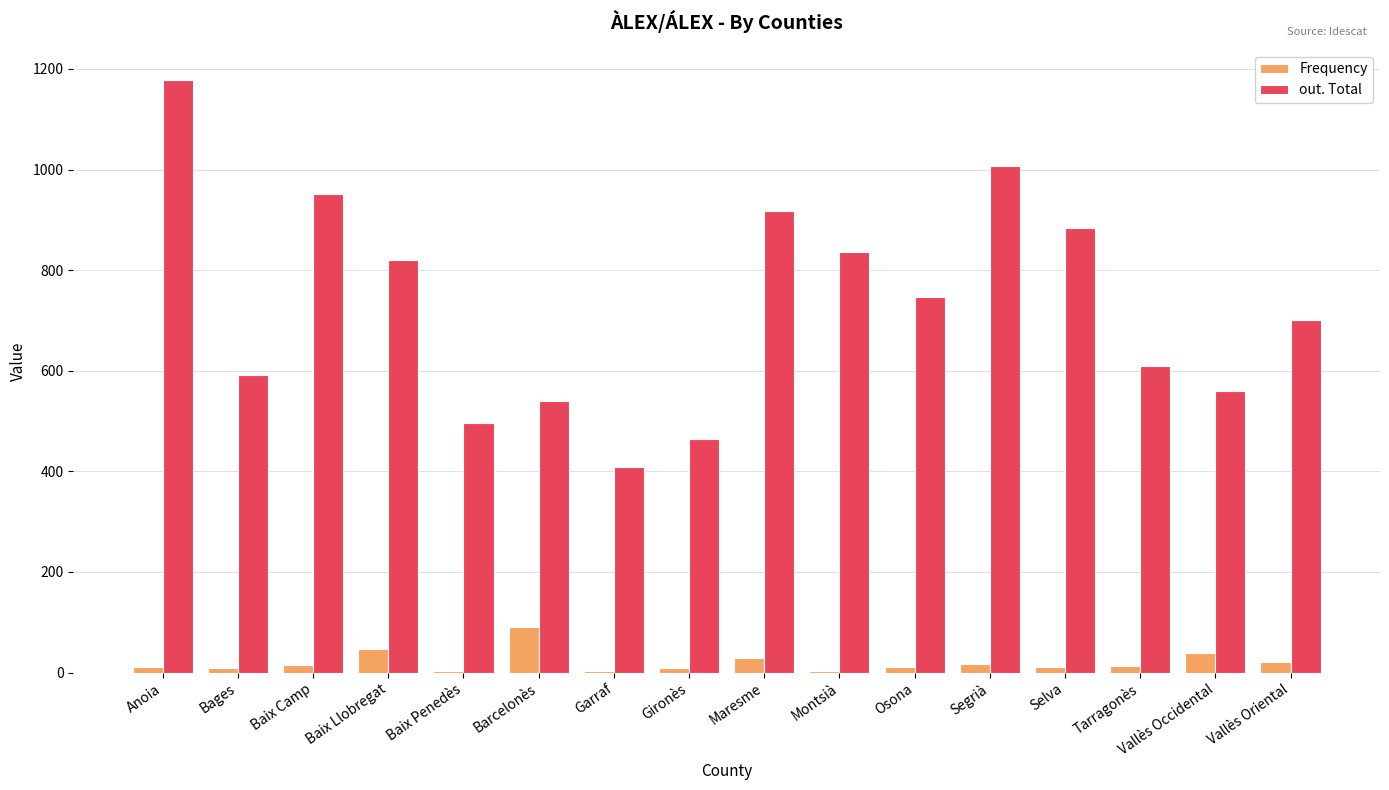

At how many categories does at least one series exceed 383?

16